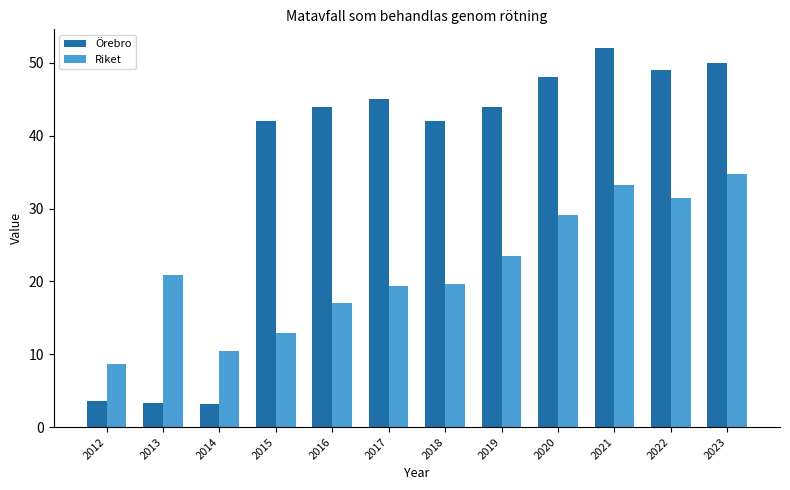

Which category has the highest value in the Riket series?

2023